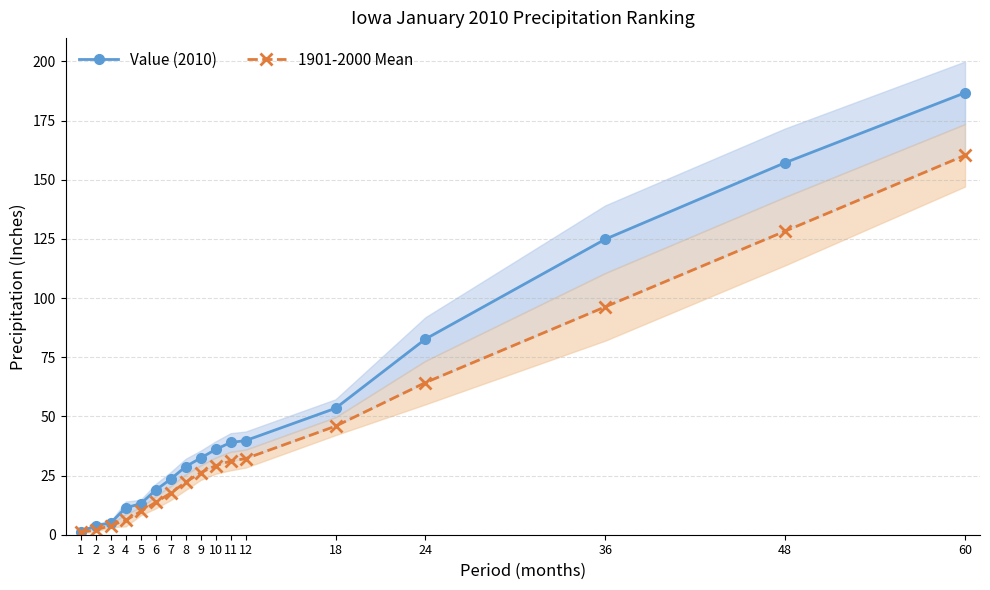

At which label does Value (2010) first exceed 32?

9